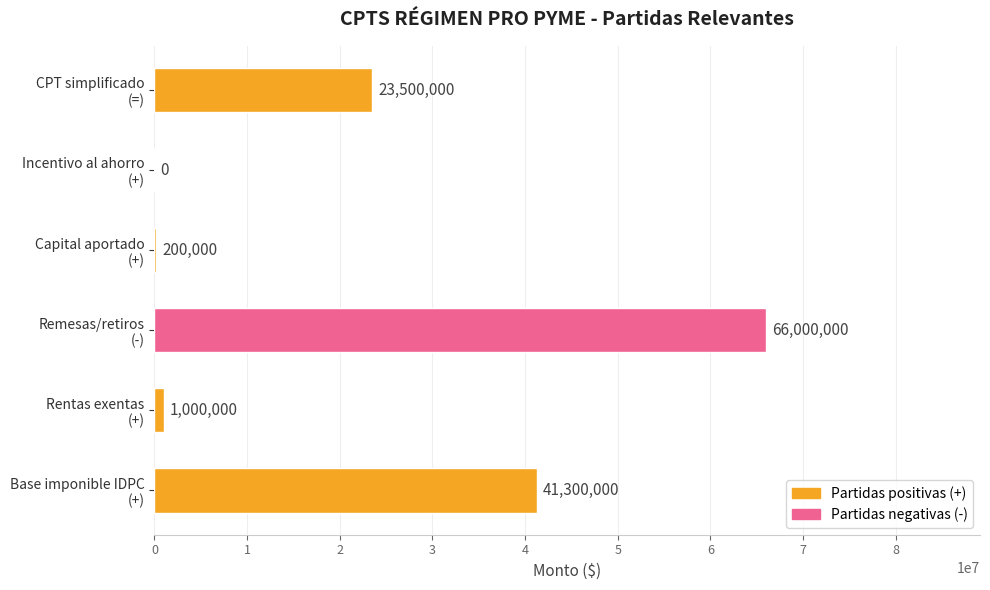

What is the greatest value displayed?

66000000